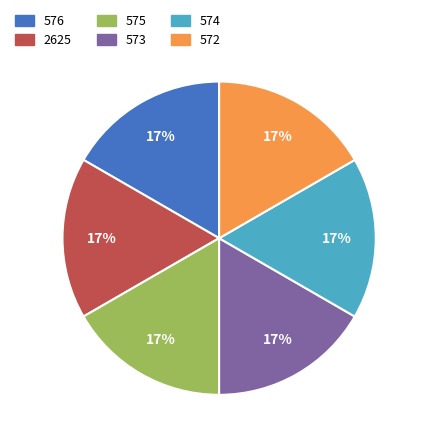

What is the ratio of the value at 572 to the value at 575?

1.0